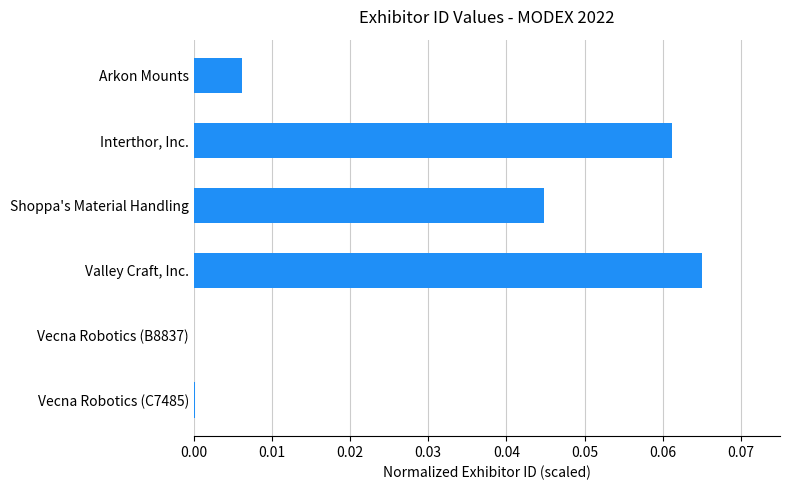

True or false: the data shows 0.0 at Shoppa's Material Handling.

True